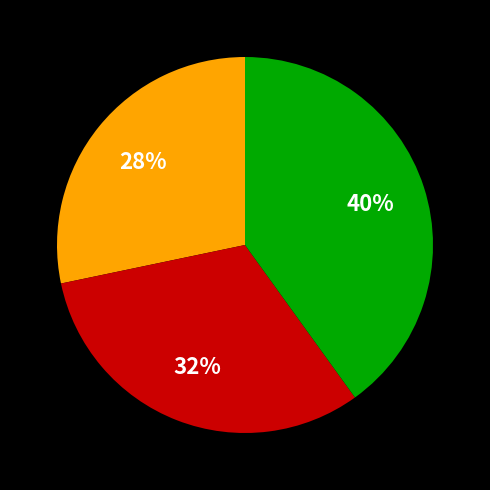

To the nearest percent, what is the average slice percentage?

33%